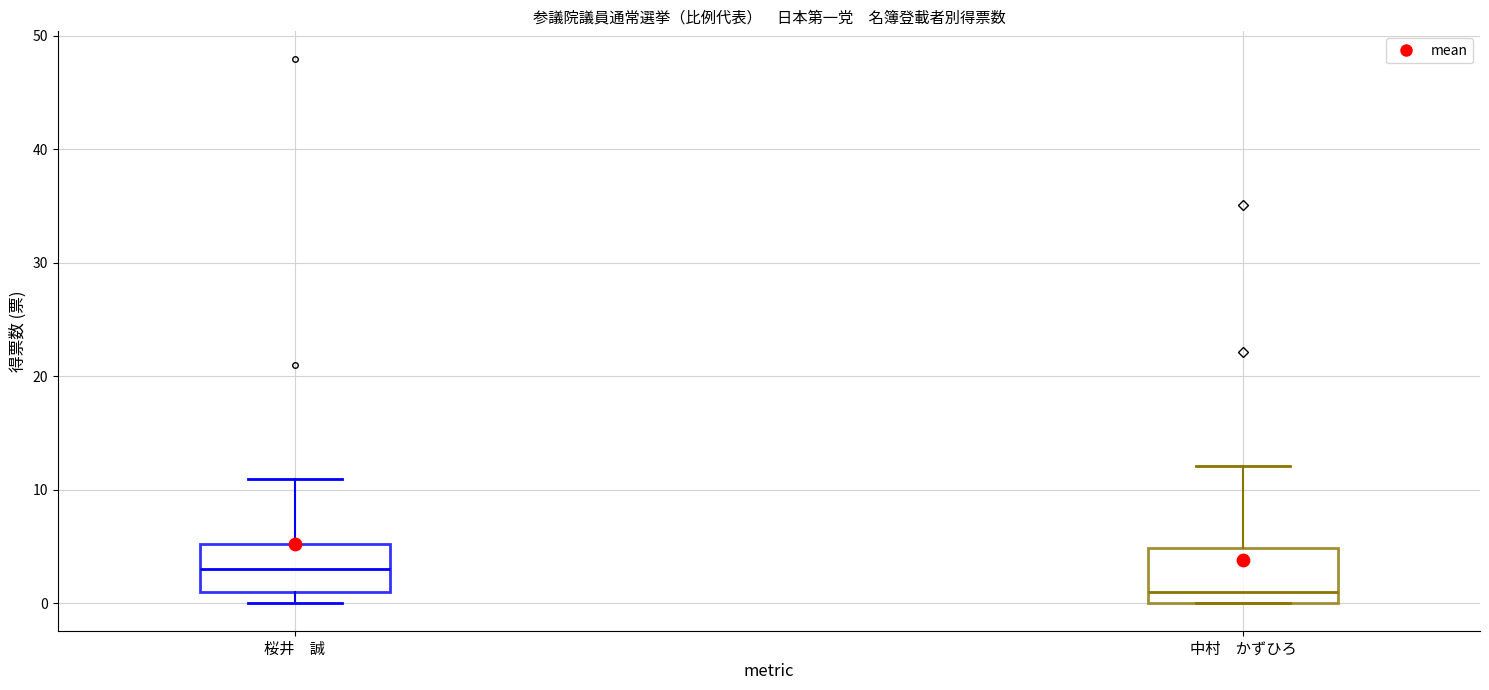

Reading left to right, read every box against the y-axis: the position of its median line, the range the box covers, and the ends of its whiskers. The values are not printed on the chart, so give them approximately, as read against the axis.

桜井 誠: median 3, box 1 to 5, whiskers 0 to 11
中村 かずひろ: median 1, box 0 to 5, whiskers 0 to 12